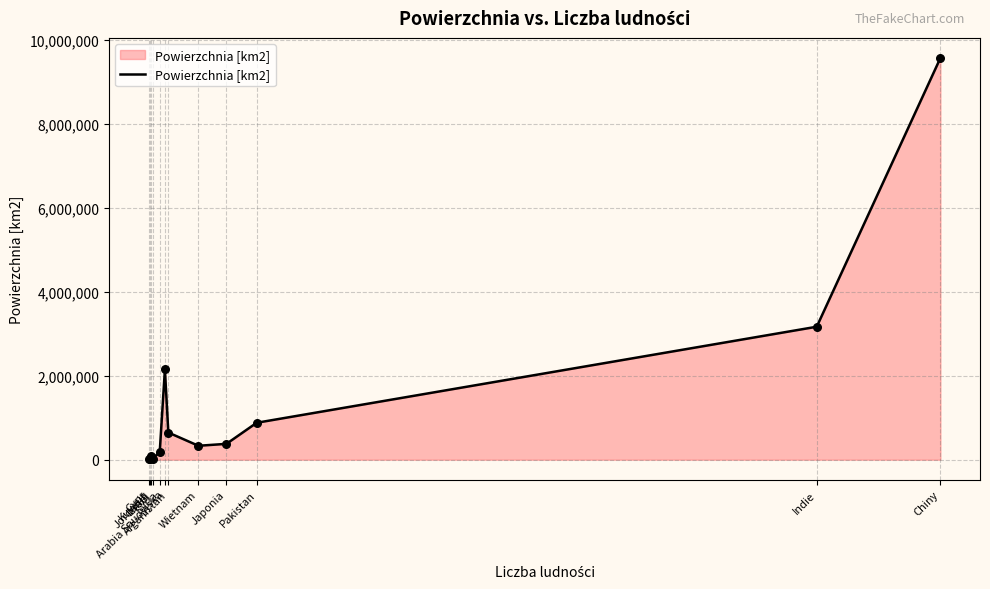

What is the change in value from Pakistan to Indie?

+2286600